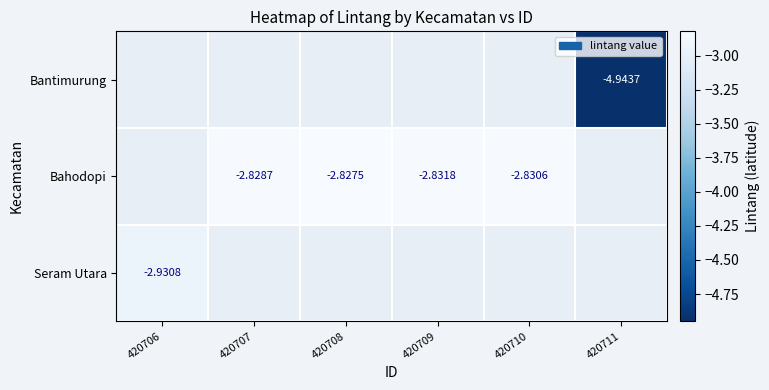

Is the value of Bahodopi at 420708 greater than the value of Bantimurung at 420711?

Yes